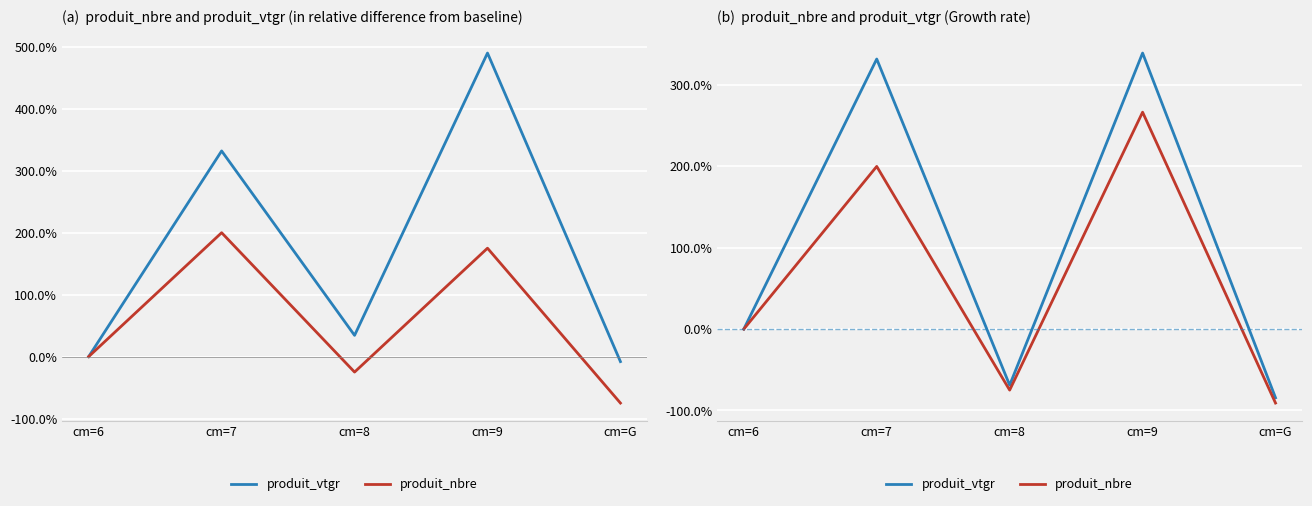

What is the label of the 3rd point from the left?

cm=8